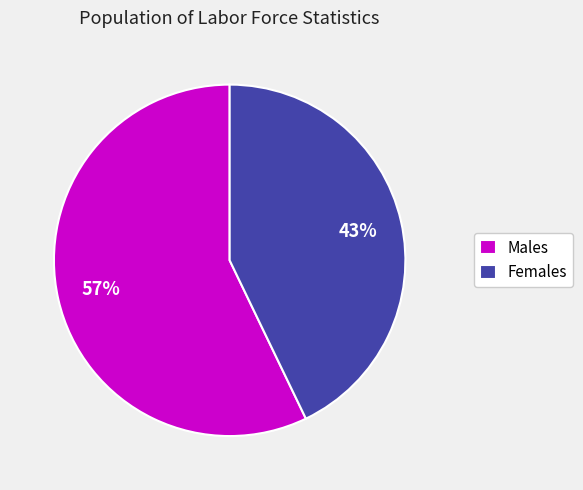

The Males slice represents 49% of the pie. True or false?

False